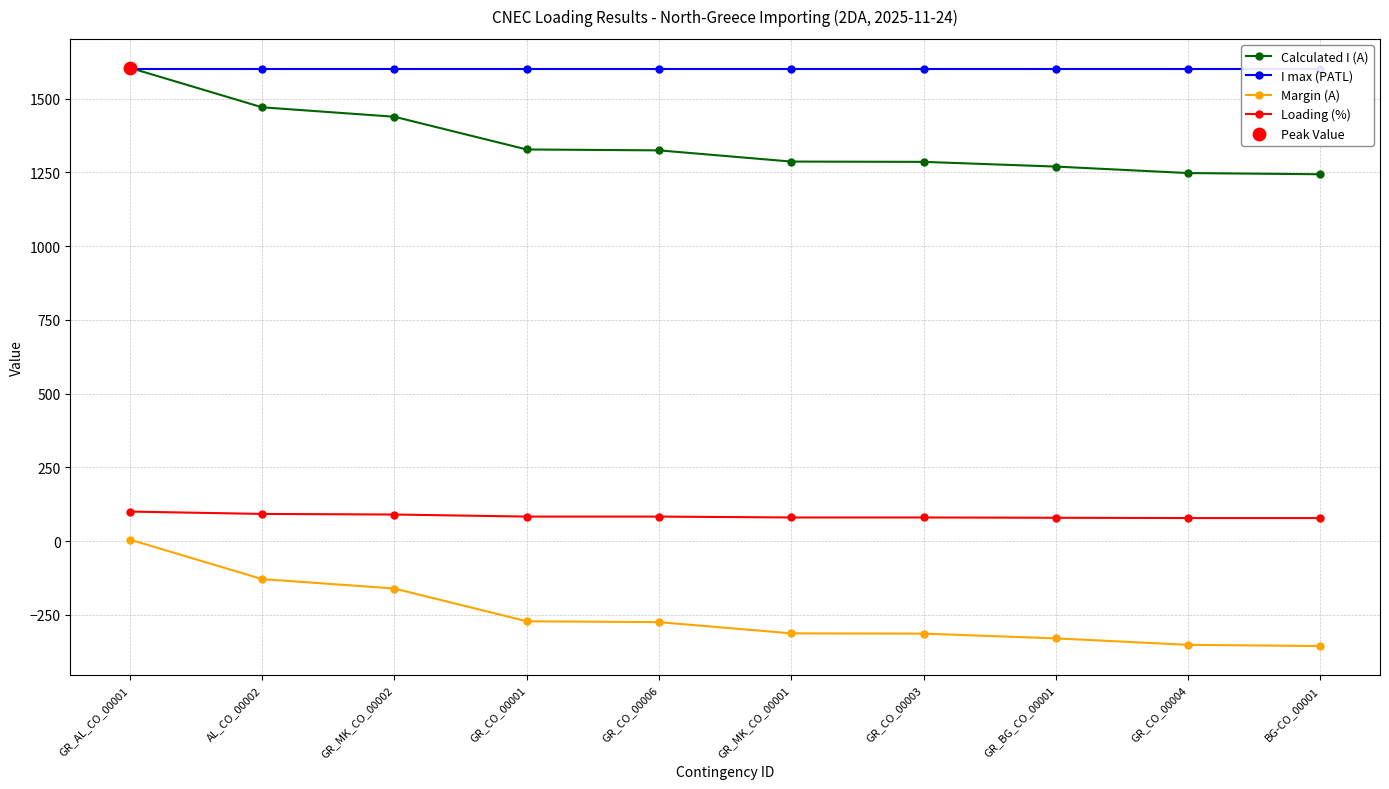

At how many categories does at least one series exceed 1318?

10